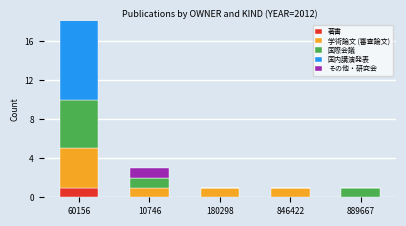

Which series changed the most between 10746 and 846422?

国際会議